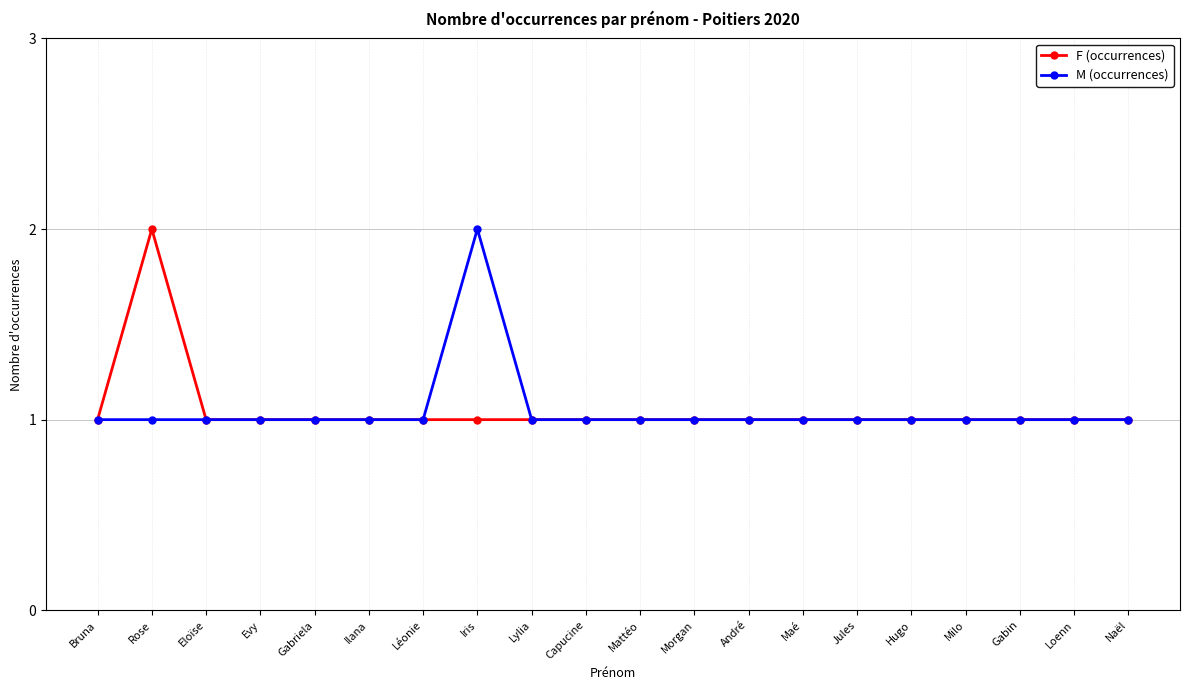

The value of M (occurrences) at Bruna is 1. True or false?

True